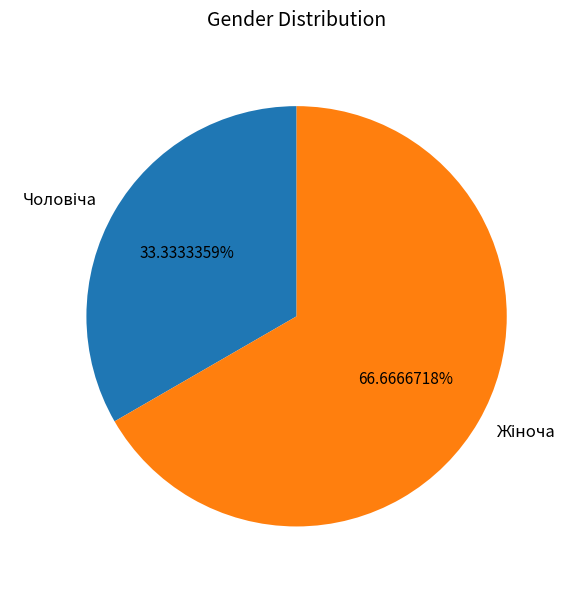

Does any single category account for the majority?

Yes